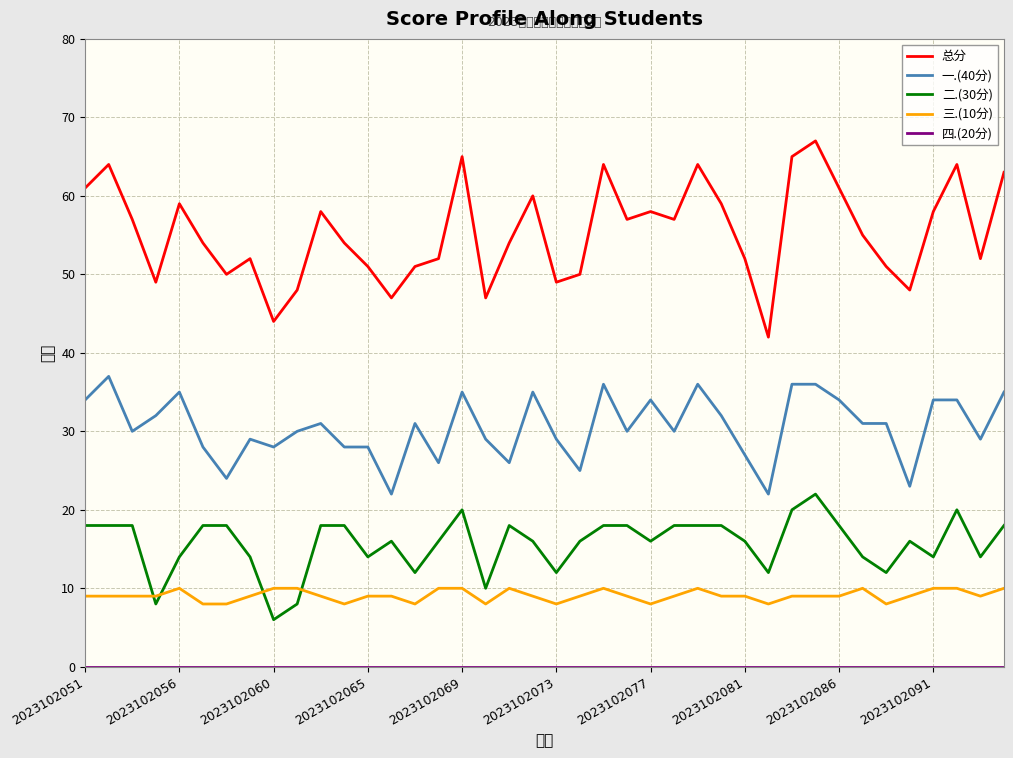

True or false: 二.(30分) has a value of 4 at 2023102091.

False